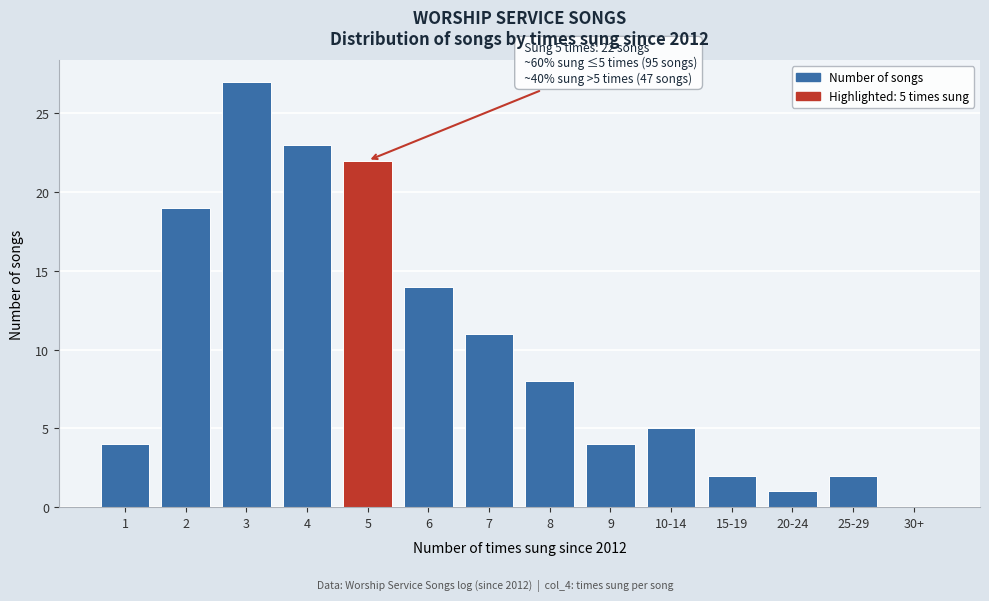

Reading right to left, what are all the values shown in this chart?

30+=0	25-29=2	20-24=1	15-19=2	10-14=5	9=4	8=8	7=11	6=14	5=22	4=23	3=27	2=19	1=4